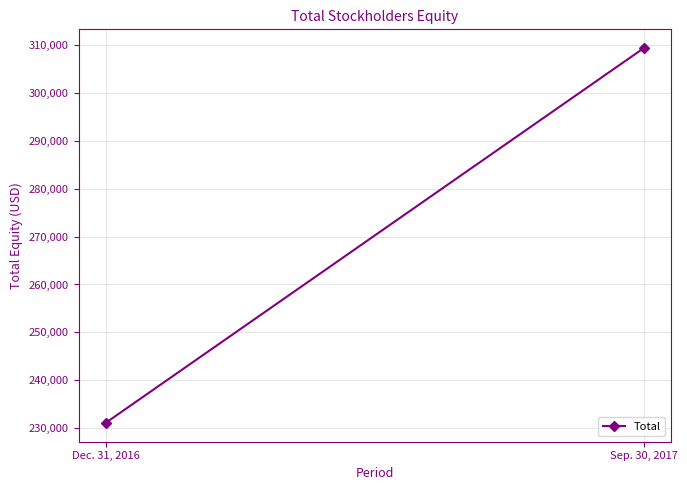

Which category has the highest value across all series?

Sep. 30, 2017